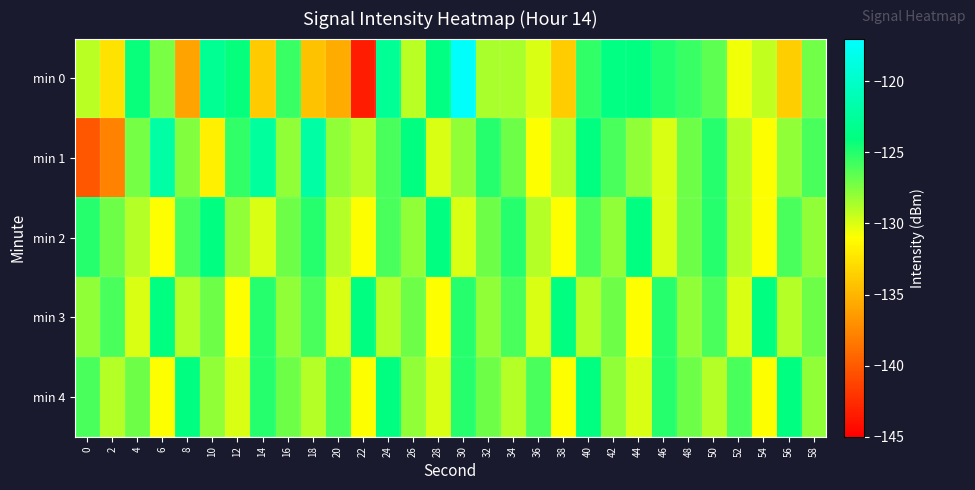

List the series in order of their peak value, highest first.

min 0, min 1, min 2, min 3, min 4